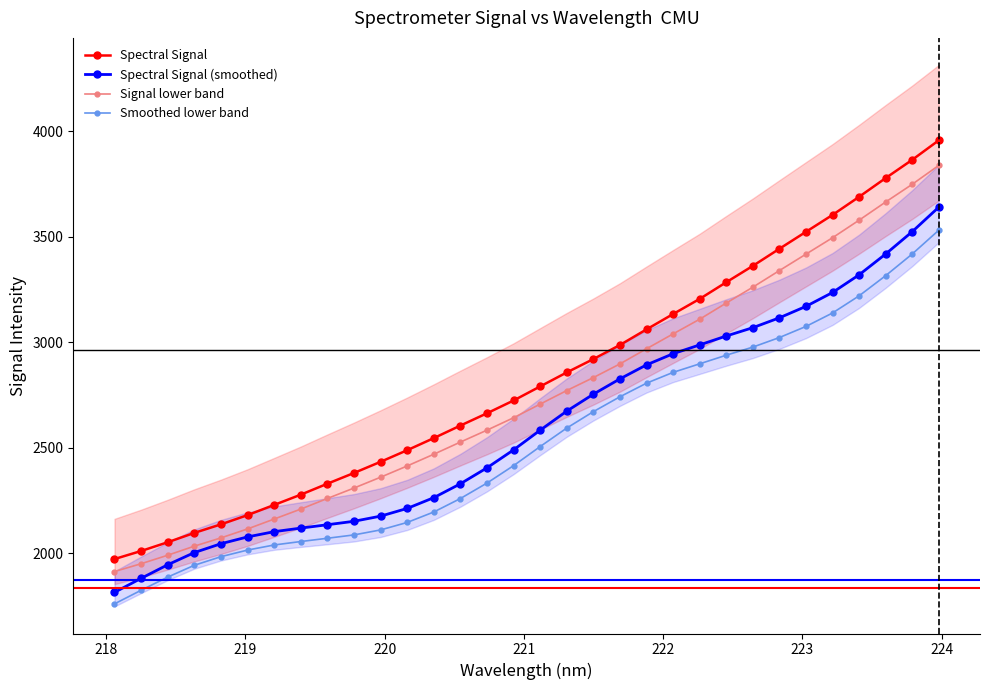

What is the lowest value of the Spectral Signal series?

1972.8